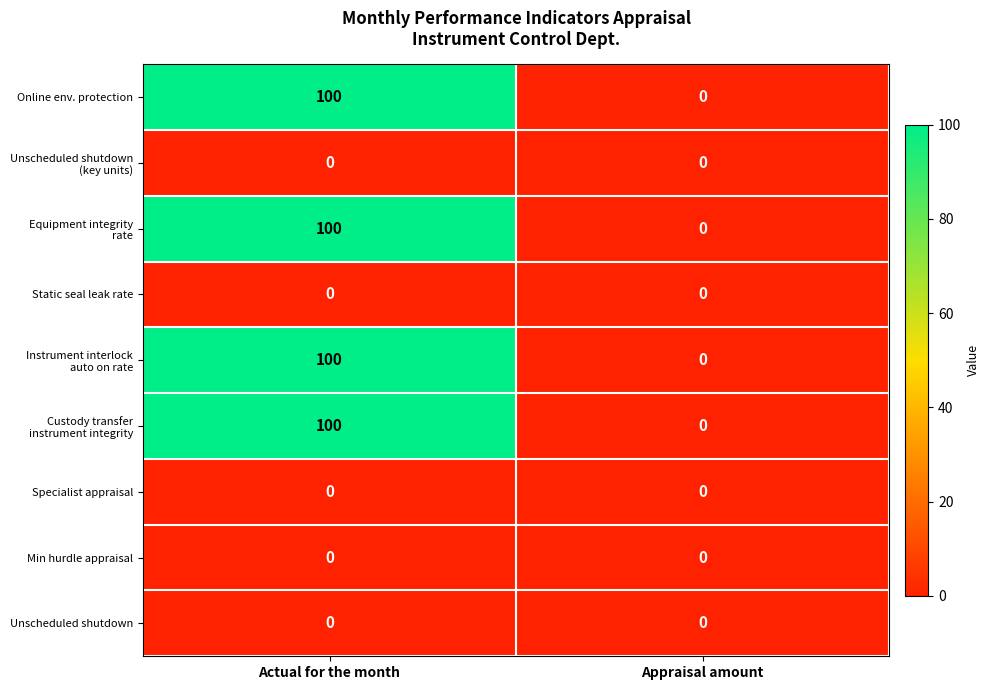

The value of Unscheduled shutdown at Actual for the month is 0. True or false?

True